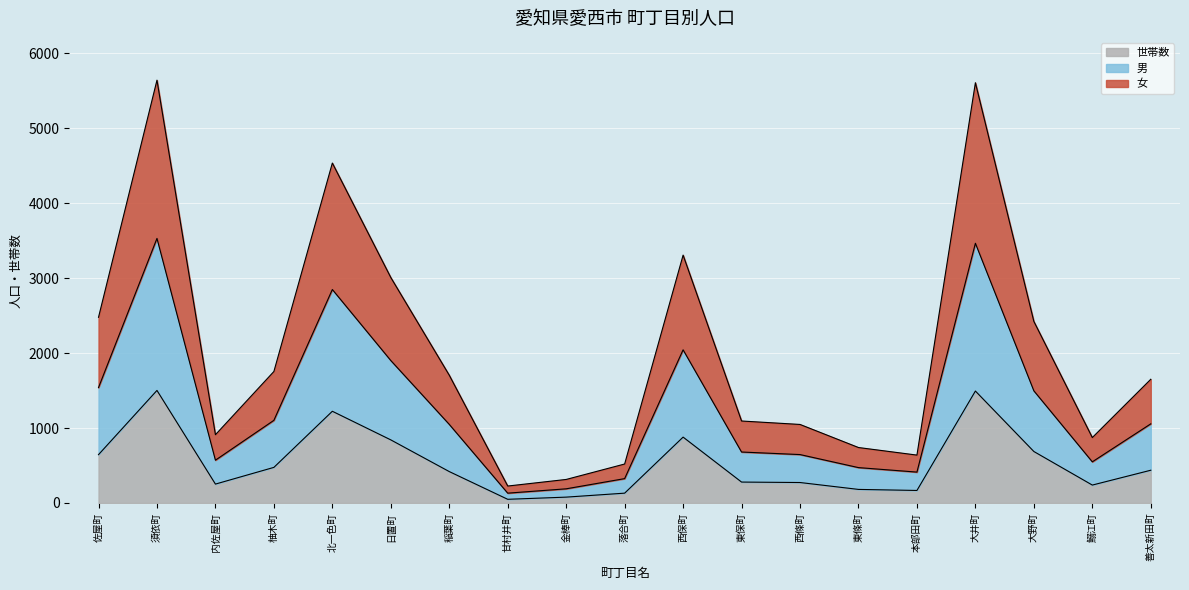

What is the spread (max minus min) of values at 佐屋町?

1833